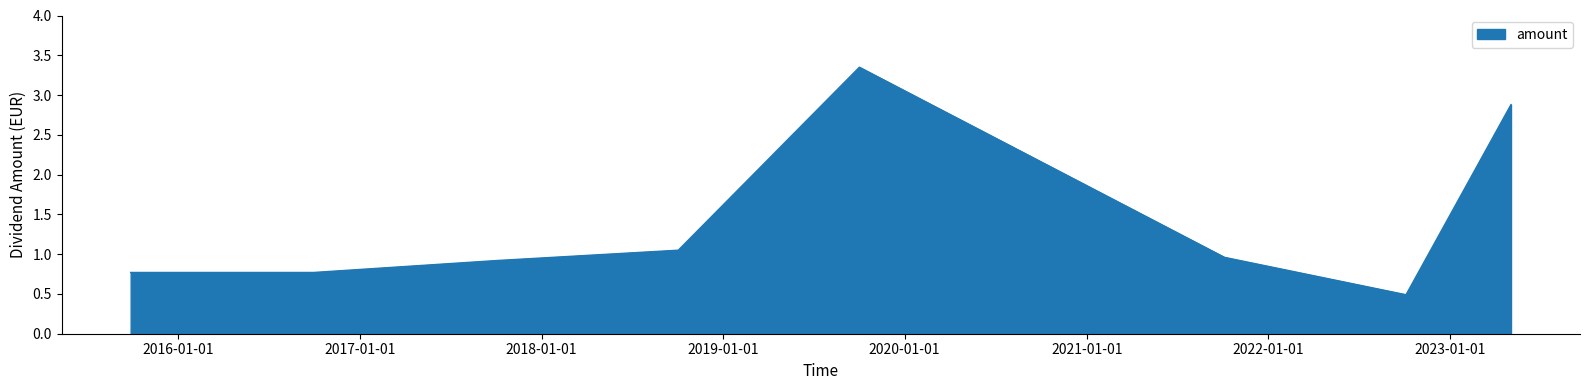

How many values are between 0 and 2?

6